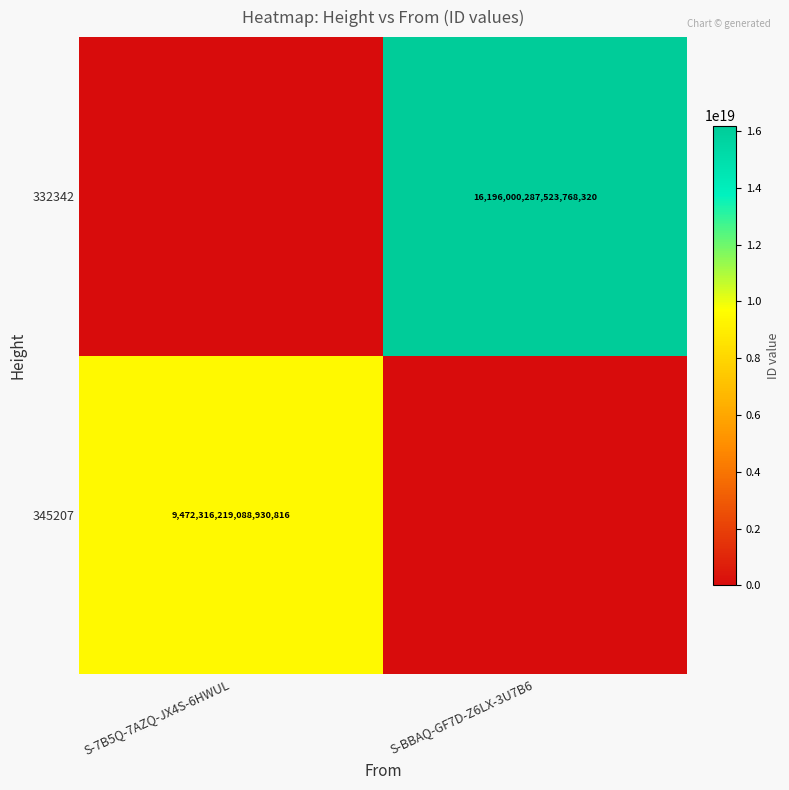

Is it true that 332342 equals 16196000287523768320 at S-BBAQ-GF7D-Z6LX-3U7B6?

True